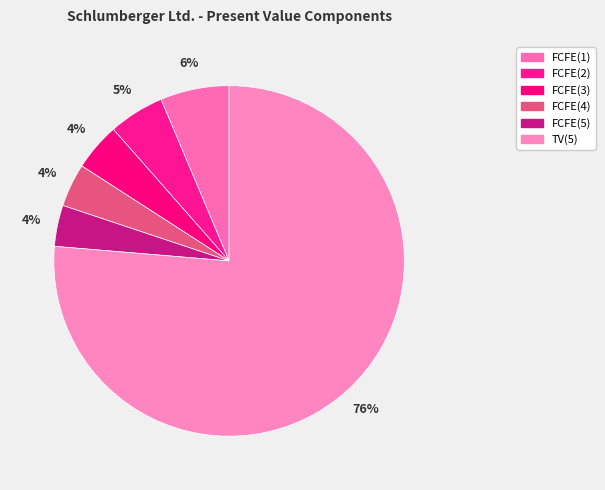

To the nearest percent, what is the difference between the TV(5) and FCFE(3) slice percentages?

72%